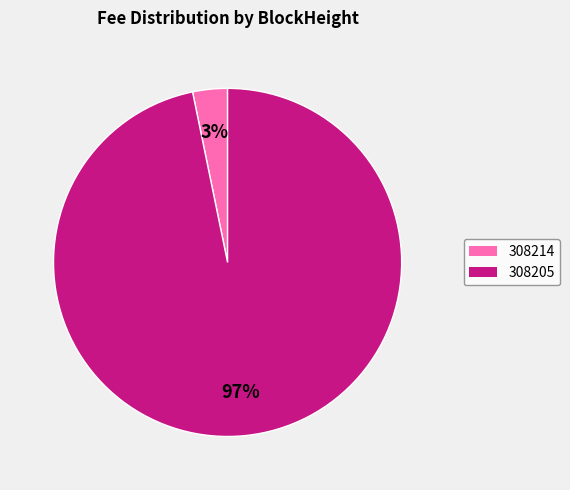

Rank the categories by value from highest to lowest.

308205, 308214